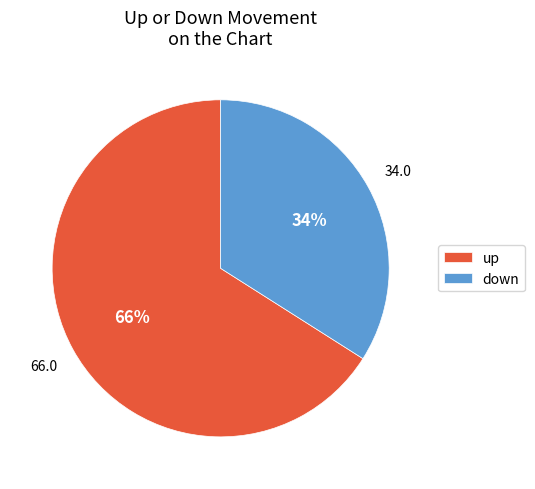

Combined, do down and up account for over 50%?

Yes